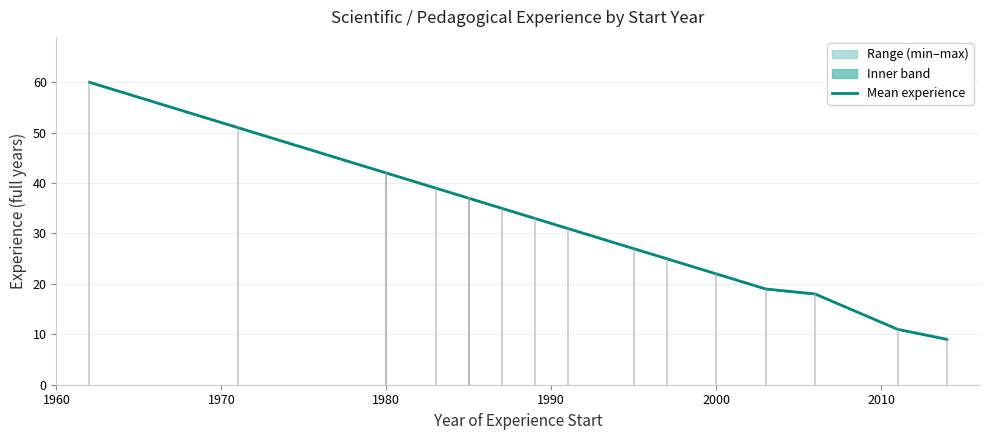

How many lines are shown in the chart?

1